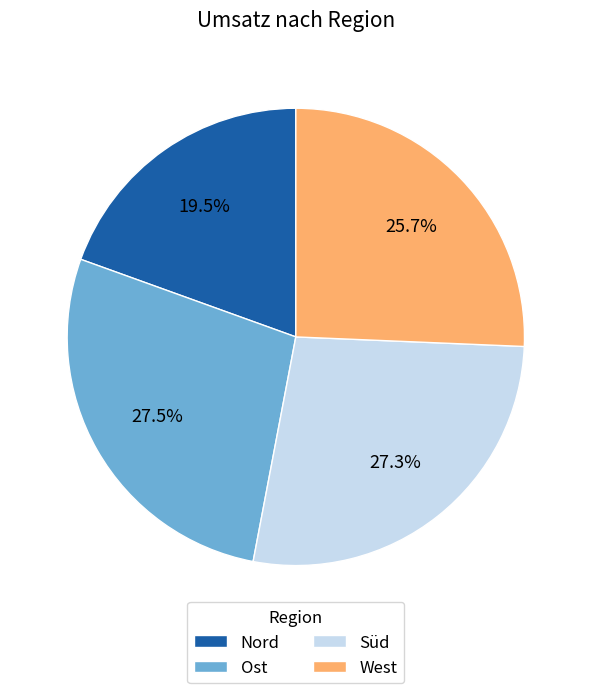

Is Ost the majority of the pie?

No